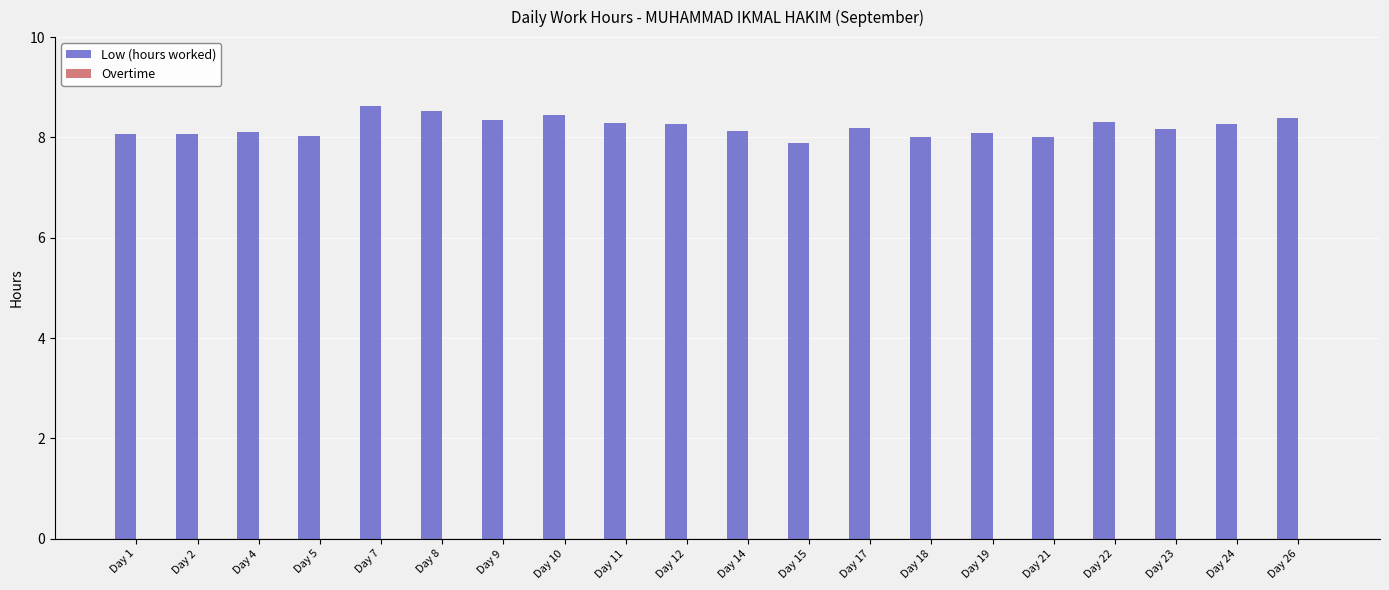

What is the smallest value displayed?

7.9